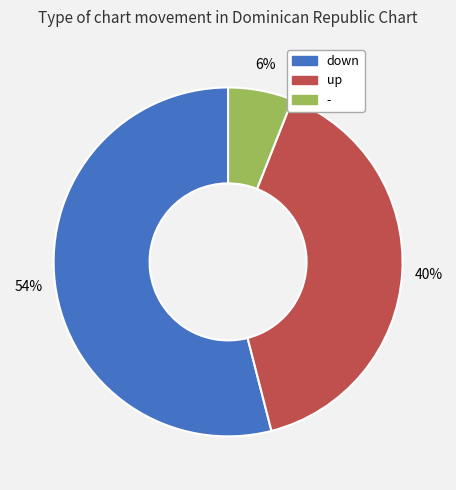

Which has a higher value, down or -?

down